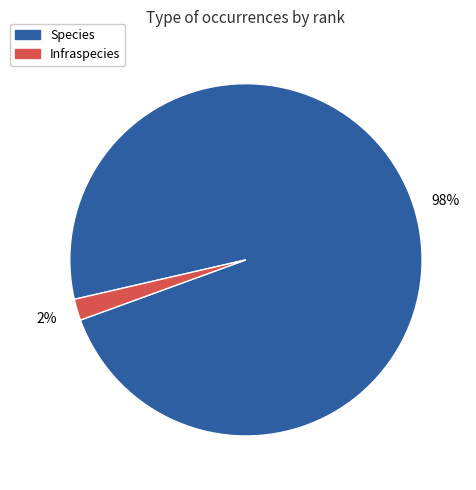

Which category has the smallest portion of the pie?

Infraspecies